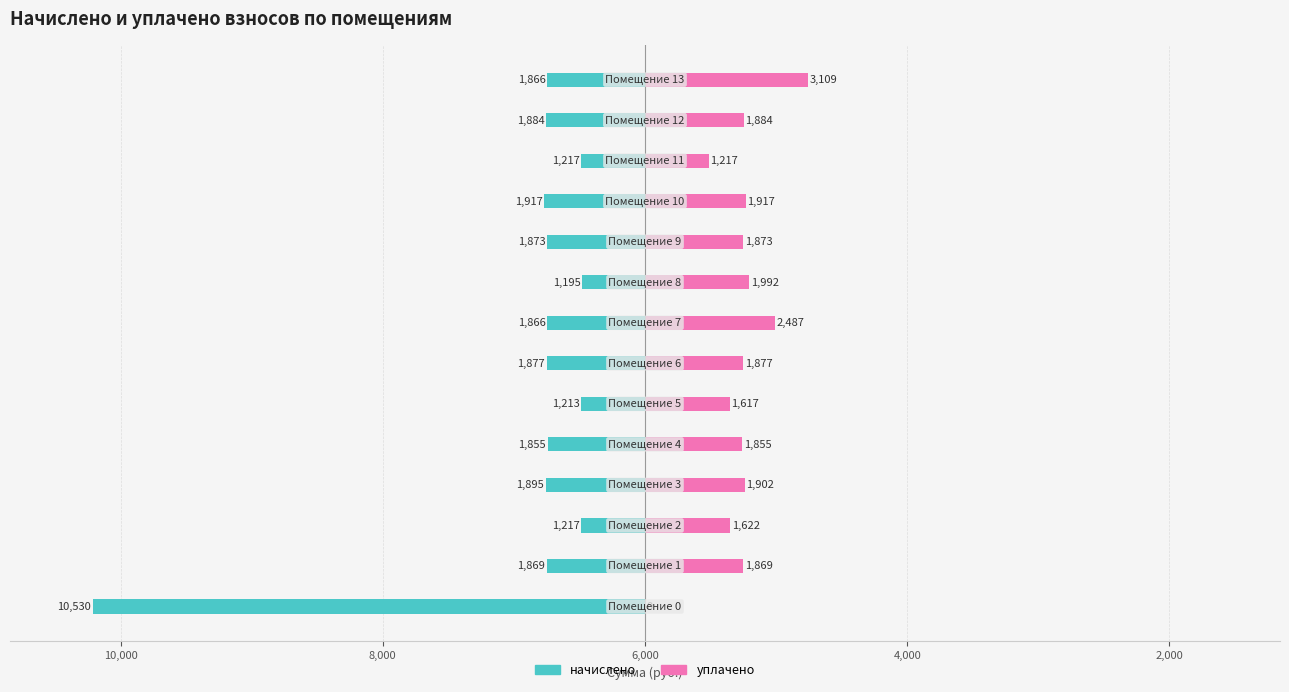

How many bars are there in total?

28